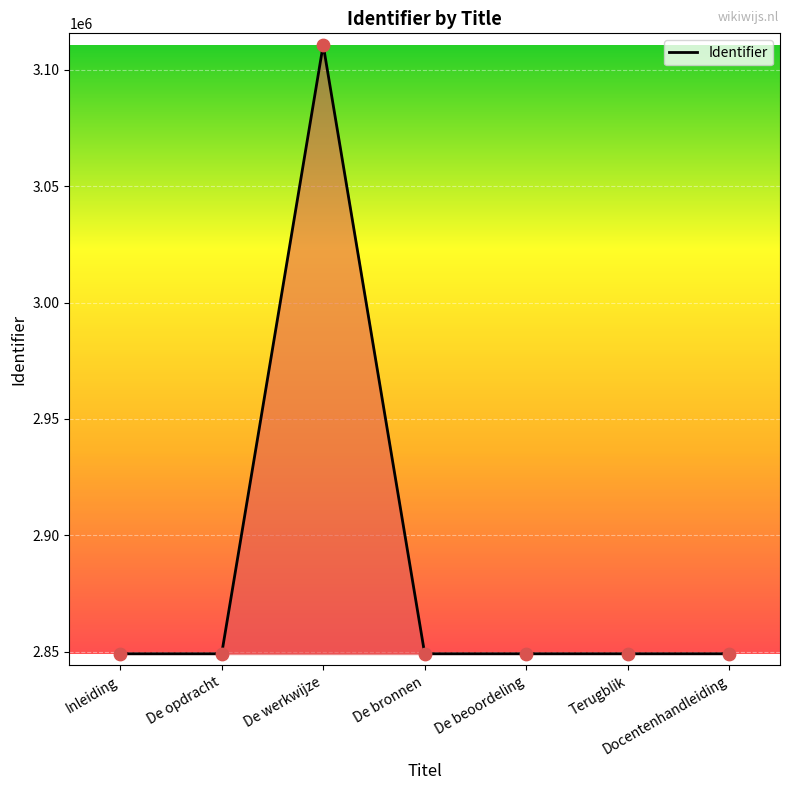

Which has a higher value, Docentenhandleiding or Terugblik?

Docentenhandleiding